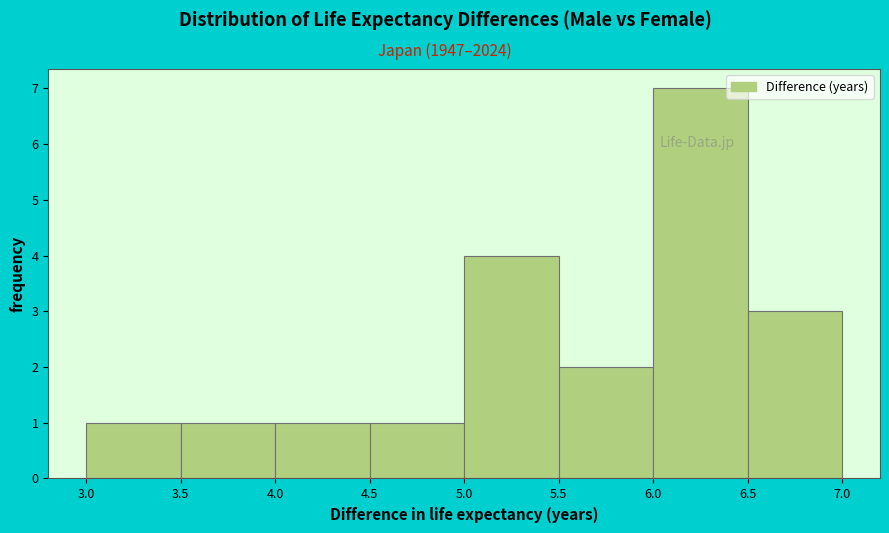

Over which range of the x-axis is the bar tallest?

6.0 to 6.5